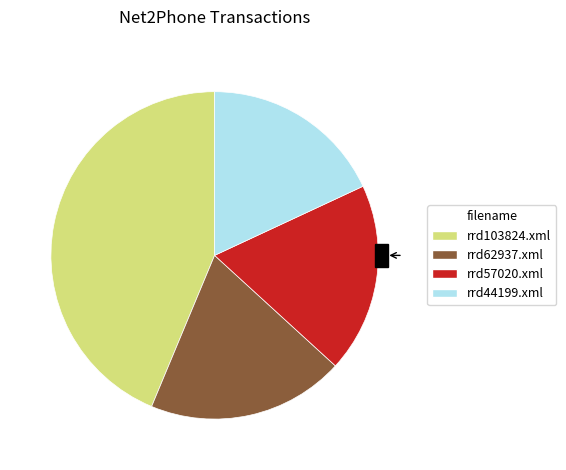

What is the ratio of the value at rrd57020.xml to the value at rrd103824.xml?

0.4